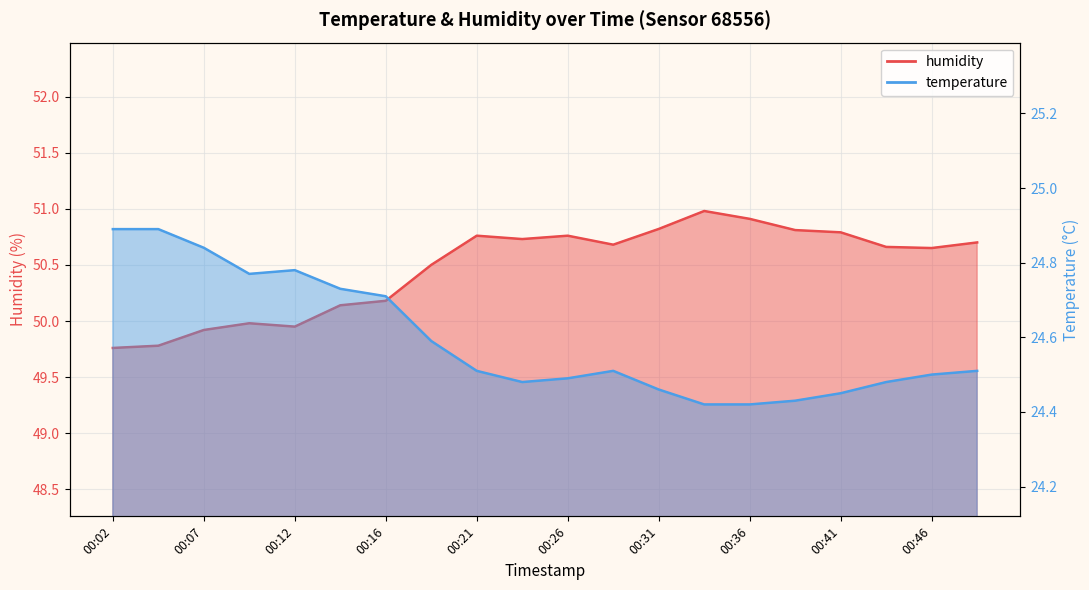

Reading left to right, transcribe all the data shown in this chart.

temperature: 00:02=24.9	00:04=24.9	00:07=24.8	00:09=24.8	00:12=24.8	00:14=24.7	00:16=24.7	00:19=24.6	00:21=24.5	00:24=24.5	00:26=24.5	00:29=24.5	00:31=24.5	00:34=24.4	00:36=24.4	00:38=24.4	00:41=24.4	00:43=24.5	00:46=24.5	00:48=24.5
humidity: 00:02=49.8	00:04=49.8	00:07=49.9	00:09=50.0	00:12=50.0	00:14=50.1	00:16=50.2	00:19=50.5	00:21=50.8	00:24=50.7	00:26=50.8	00:29=50.7	00:31=50.8	00:34=51.0	00:36=50.9	00:38=50.8	00:41=50.8	00:43=50.7	00:46=50.6	00:48=50.7